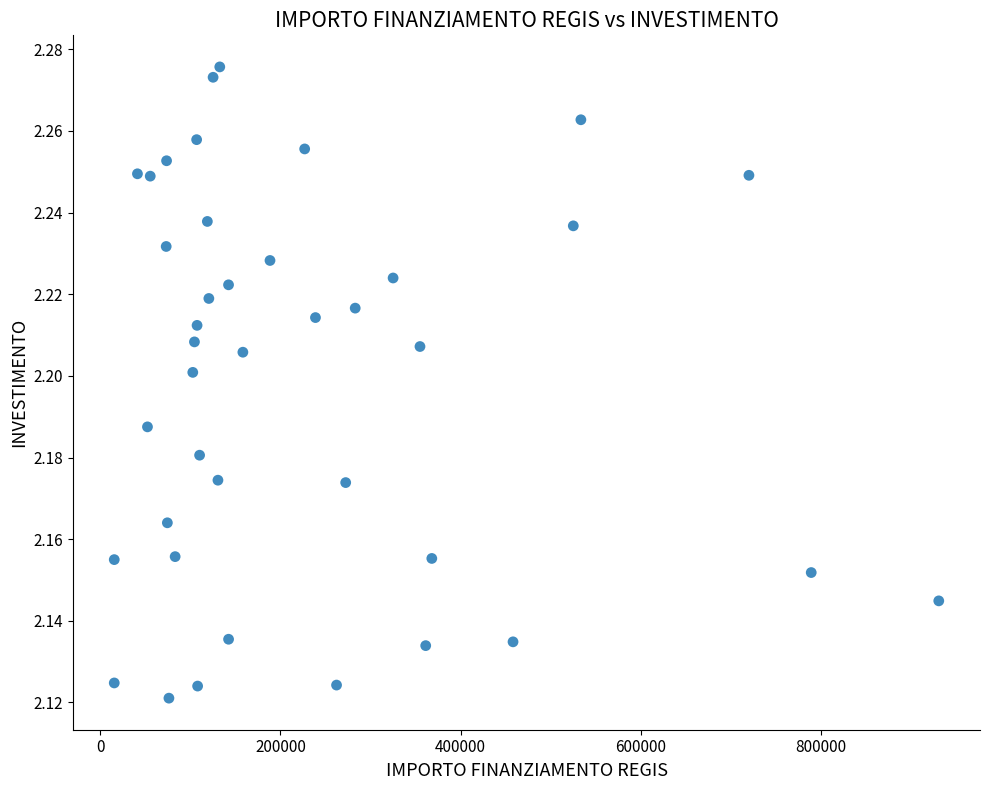

What is the range of X values (max minus min)?

915429.5